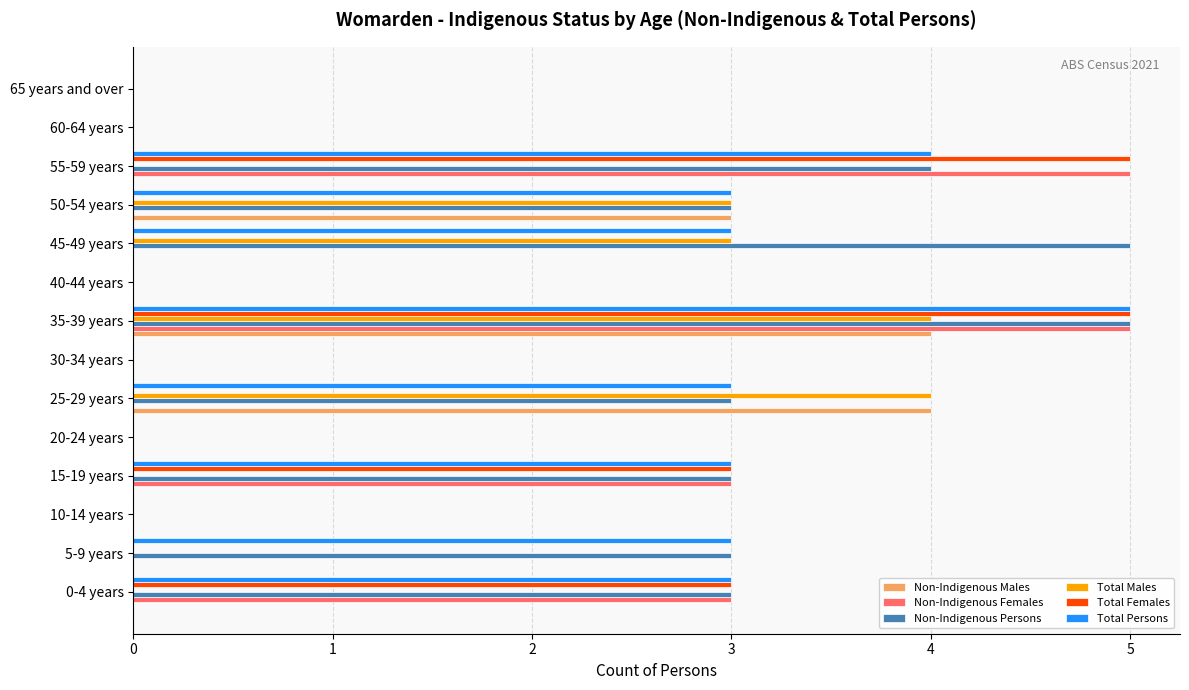

What is the maximum value for Total Males?

4